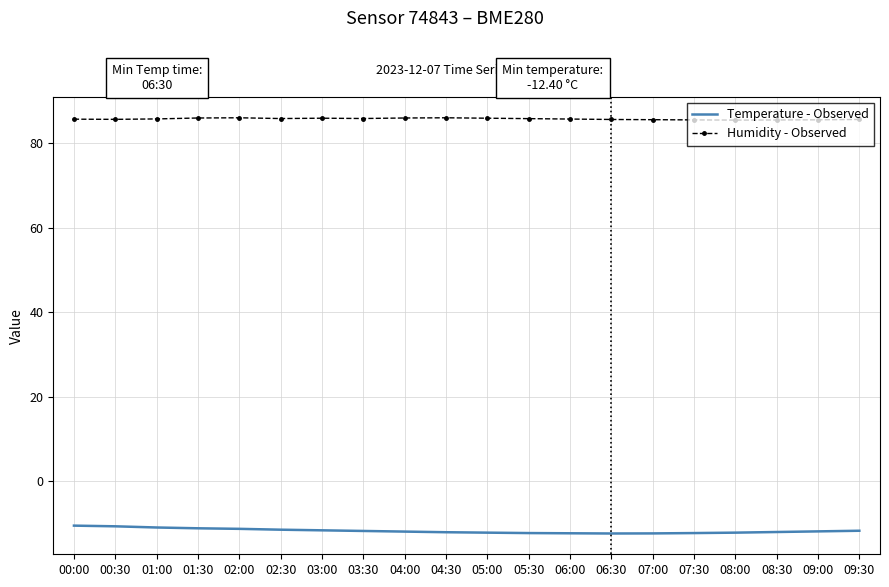

The Humidity - Observed series shows 85.5 at 07:30. True or false?

True